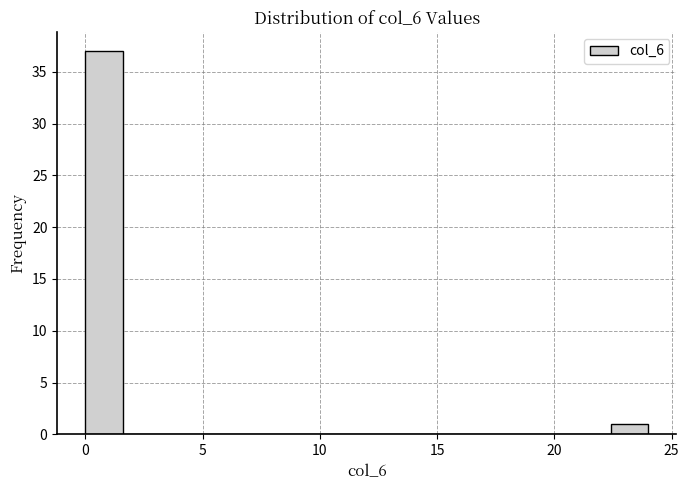

Read against the x-axis, roughly where is the centre of the tallest bar?

1.0